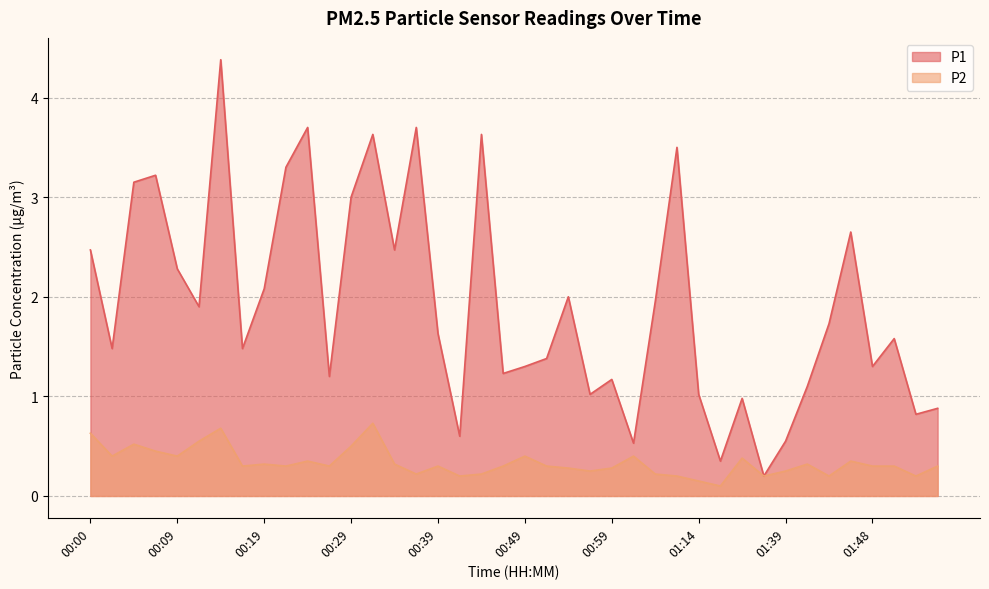

What is the difference between the second highest and second lowest values in the P1 series?

3.4